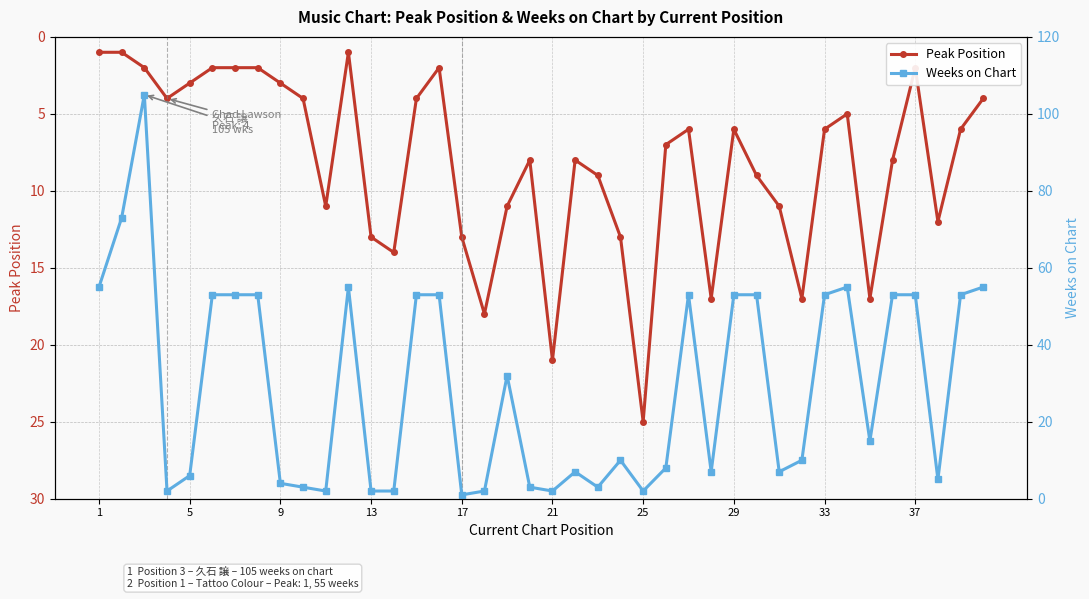

True or false: Peak Position has more than 2 interior local peaks.

True